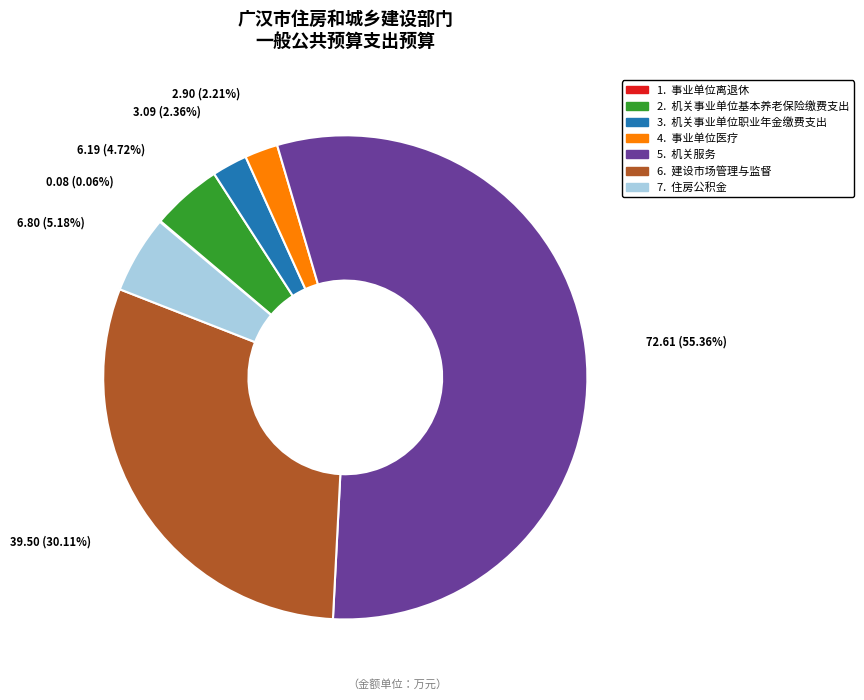

Is there any slice that represents more than half of the pie?

Yes